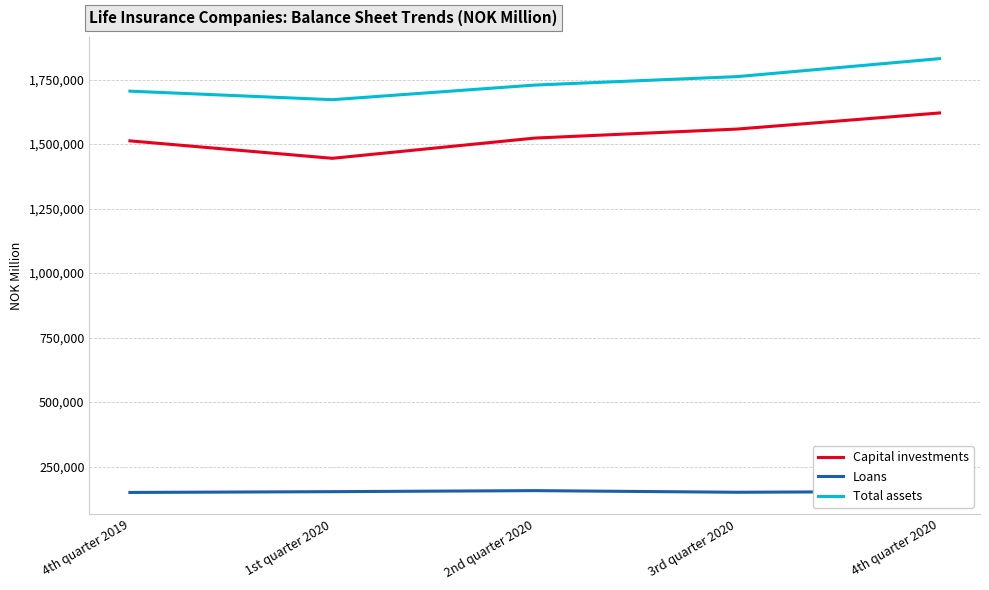

List the series in order of their peak value, highest first.

Total assets, Capital investments, Loans